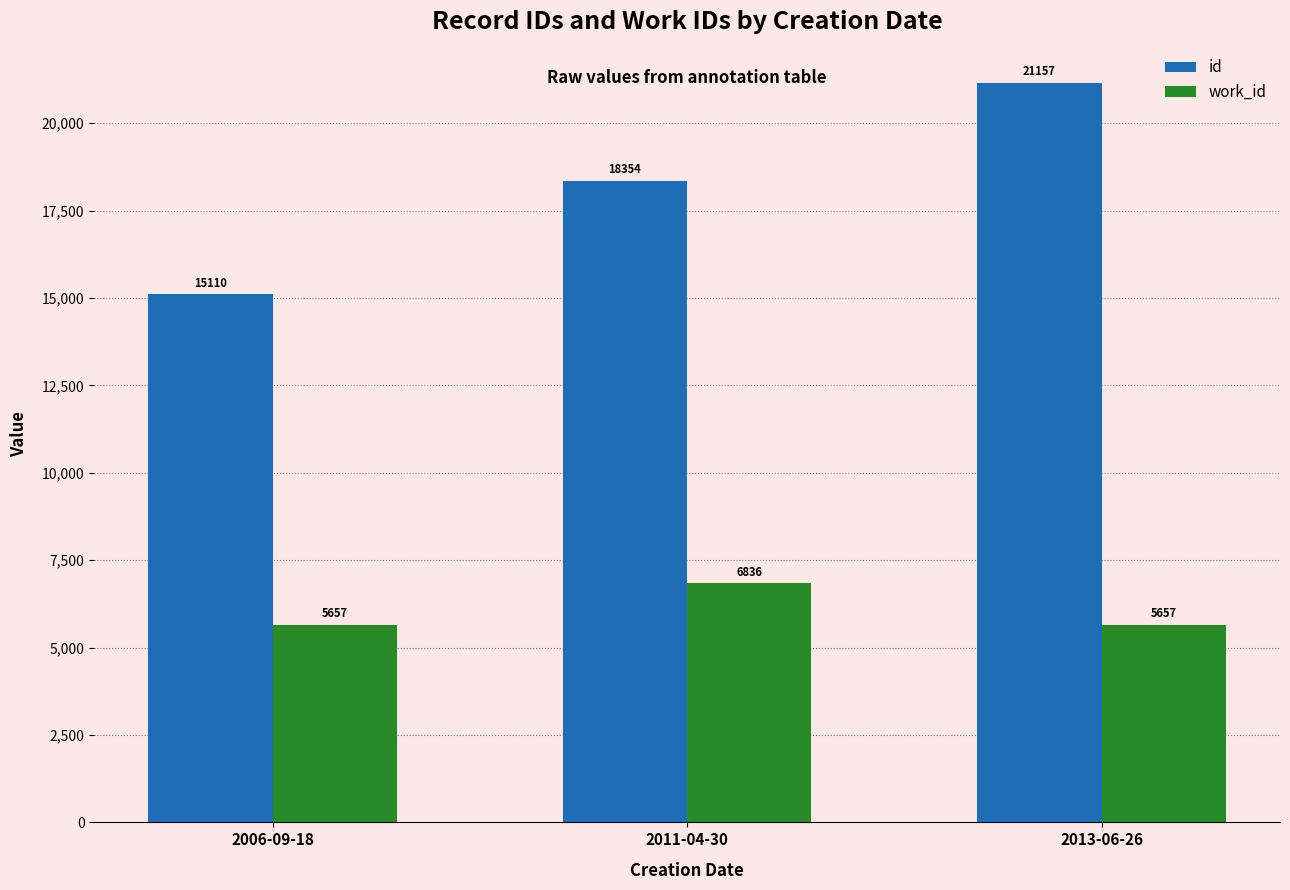

Is it true that work_id equals 5657 at 2006-09-18?

True